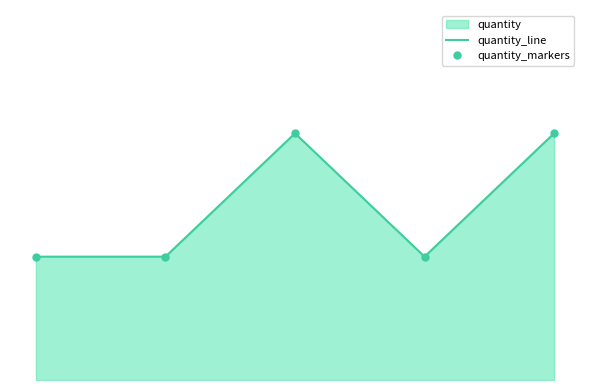

How many interior local peaks does the quantity_line series have?

1